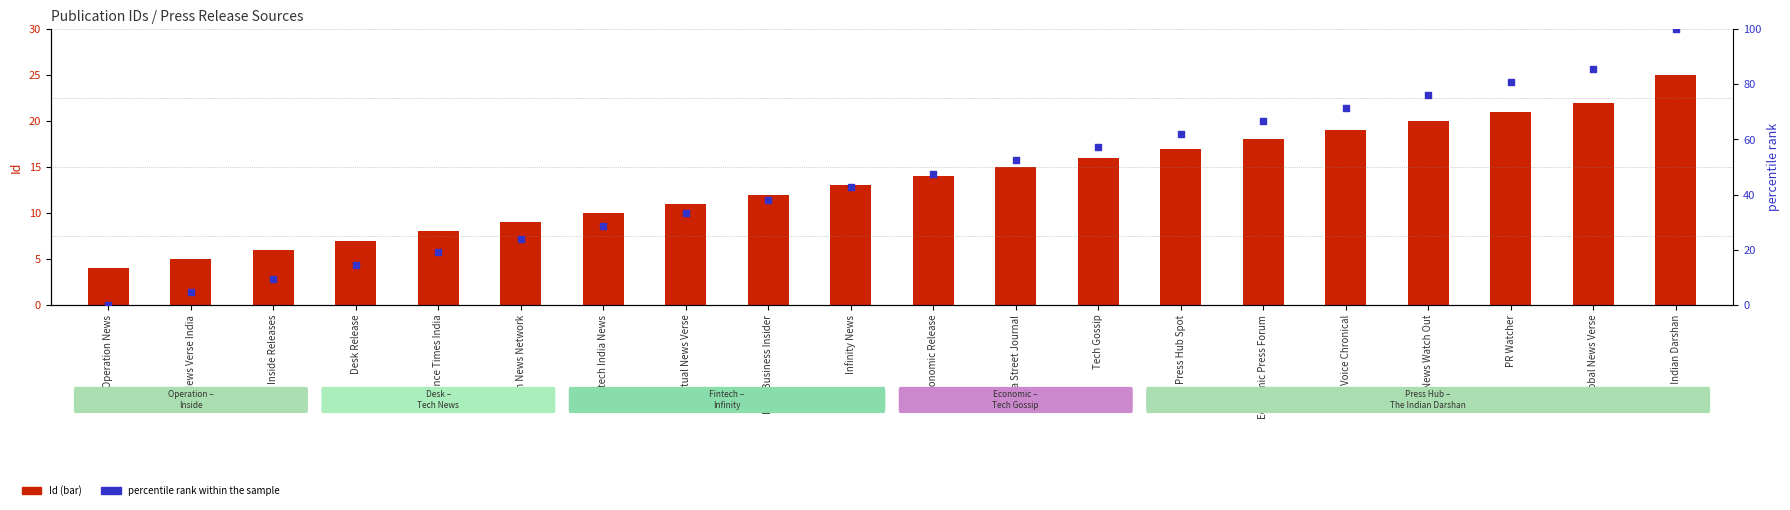

At which category is the sum across all series the highest?

The Indian Darshan